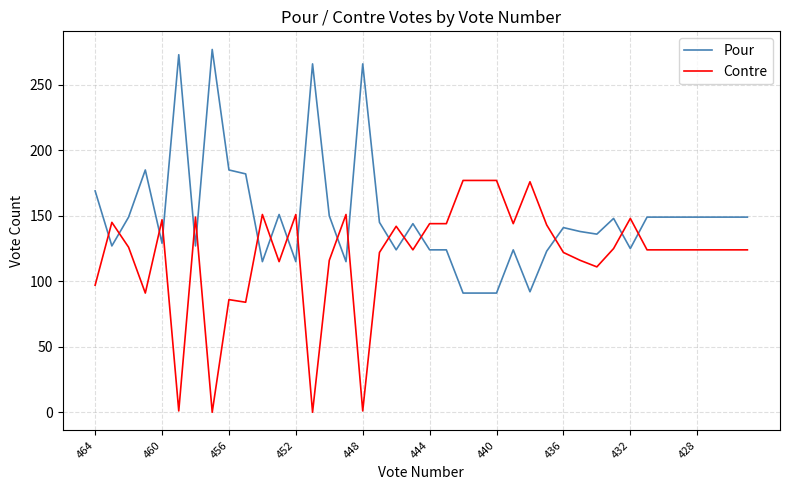

Rank the series by their average value, from lowest to highest.

Contre, Pour